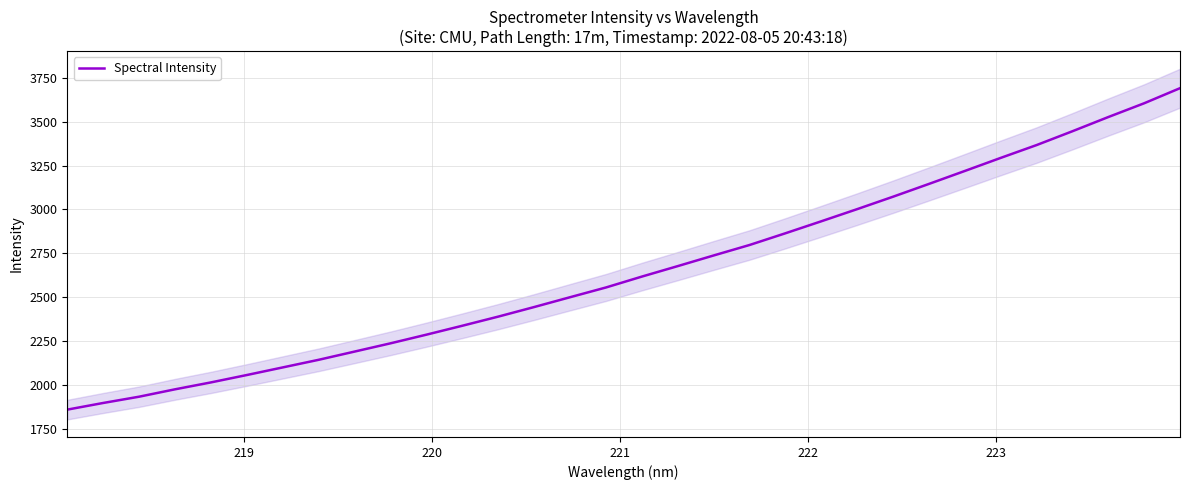

What is the difference between the second highest and second lowest values?

1705.3